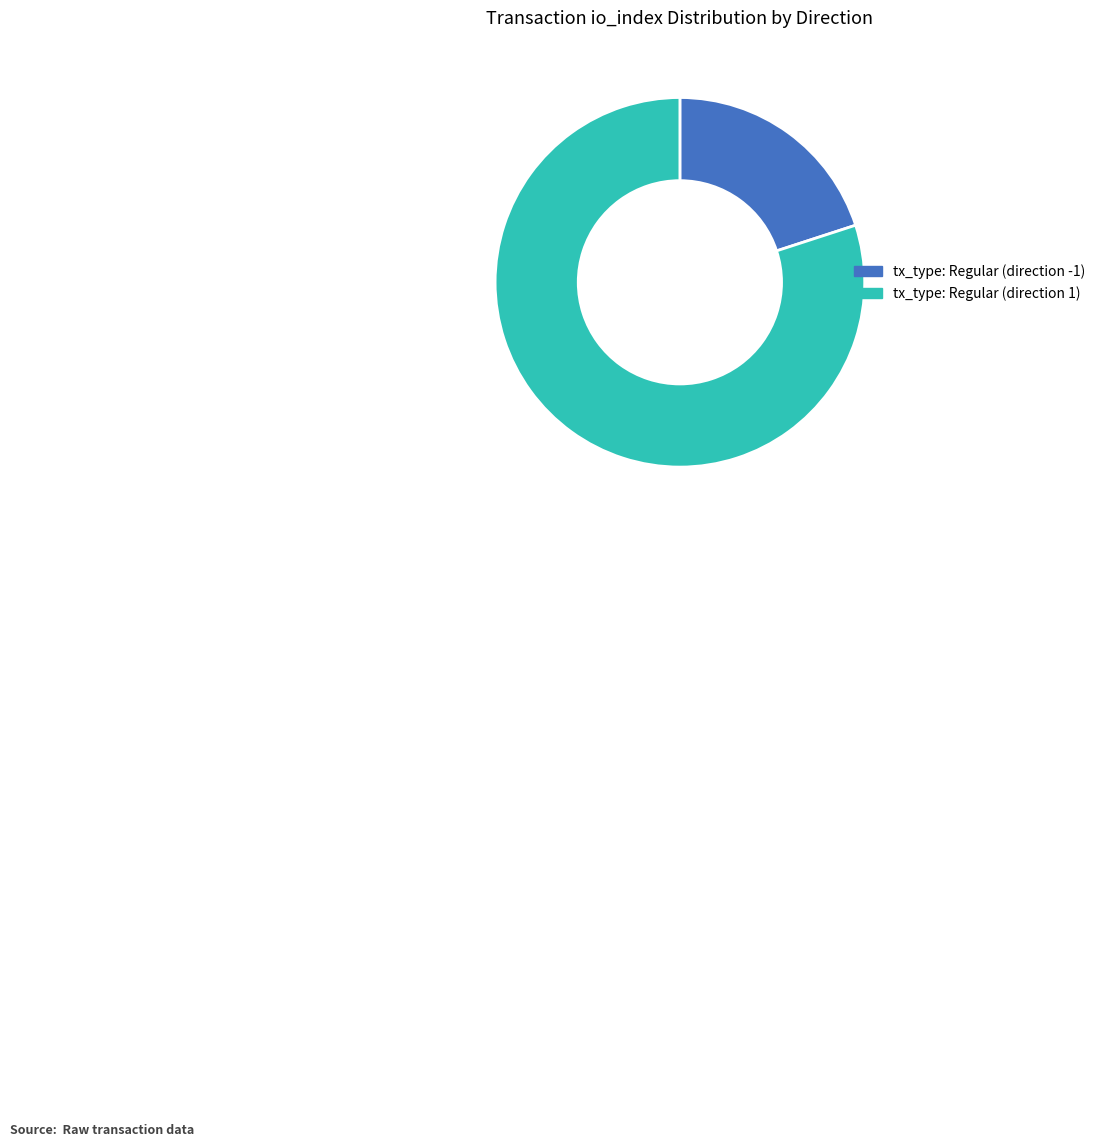

Which category has the biggest portion of the pie?

tx_type: Regular (direction 1)